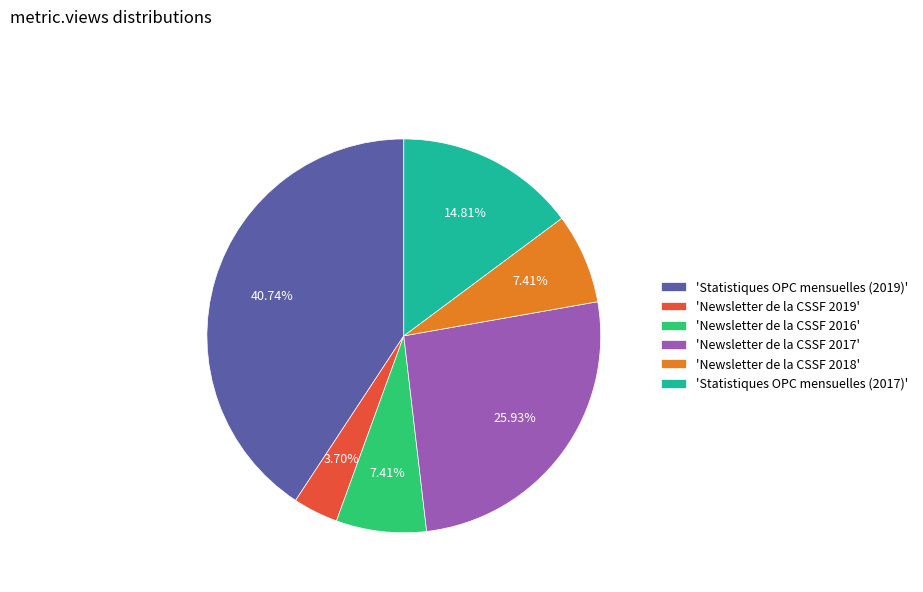

Which has a higher value, 'Newsletter de la CSSF 2018' or 'Statistiques OPC mensuelles (2019)'?

'Statistiques OPC mensuelles (2019)'